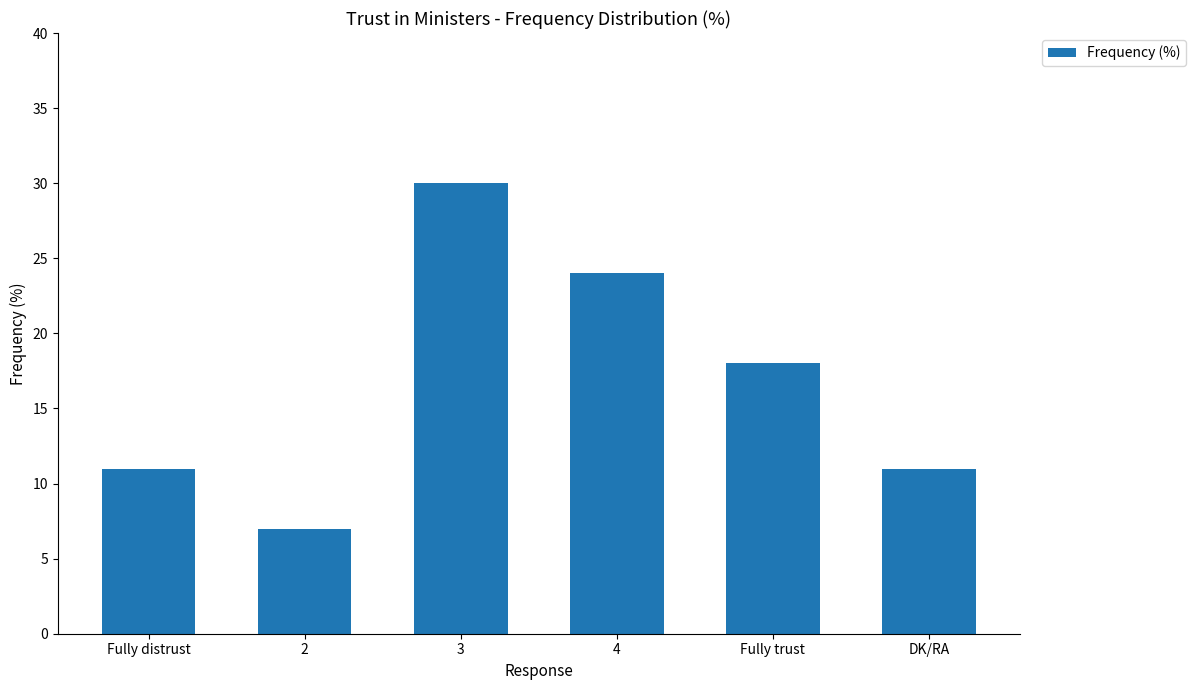

What is the sum of all values?

101